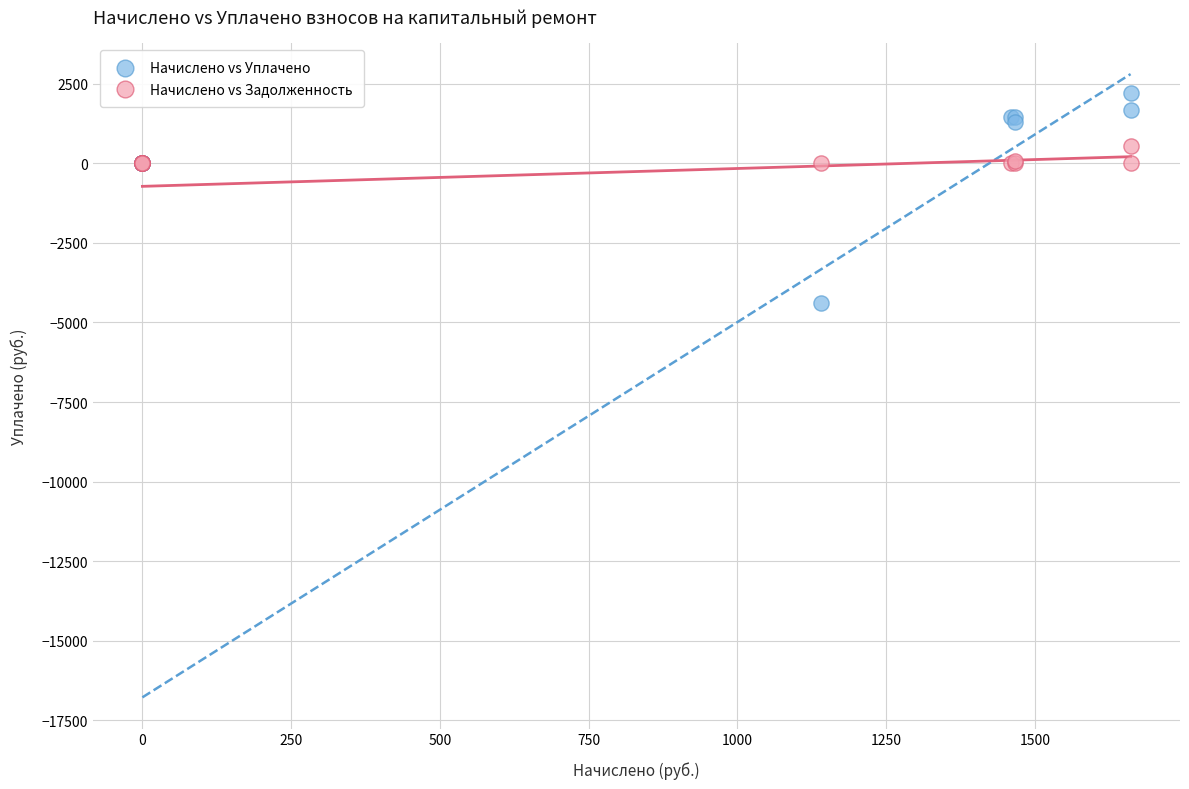

Which series contains the lowest Y value?

Начислено vs Уплачено